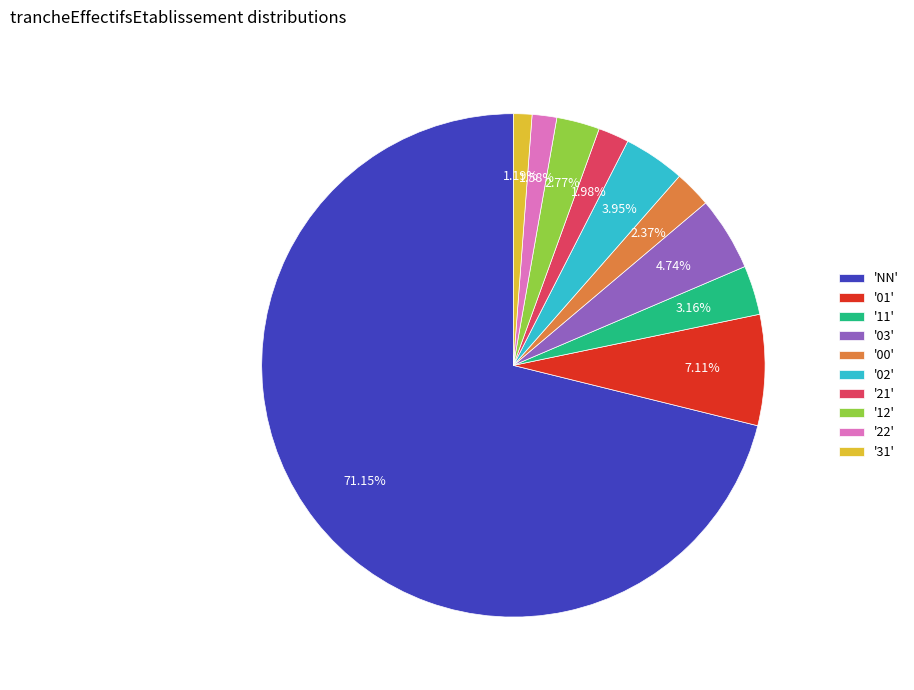

How many slices are in this pie chart?

10